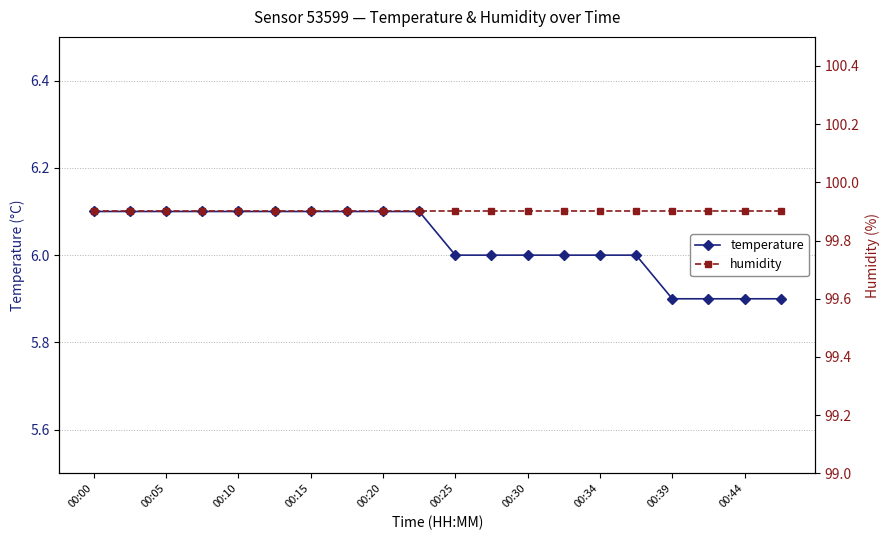

Is it true that temperature equals 9.4 at 00:20?

False